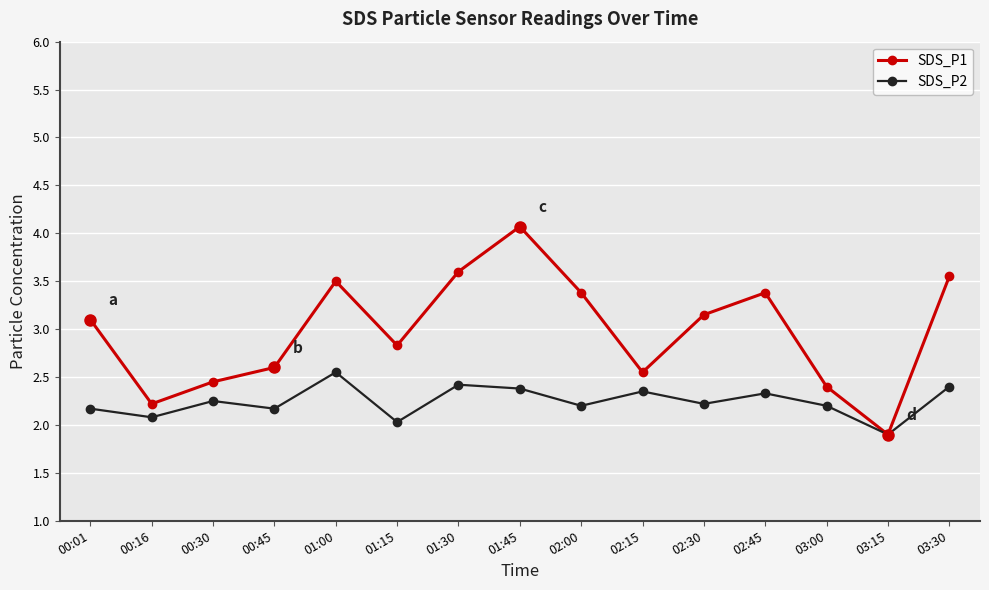

Where does the SDS_P2 series first go above 2?

00:01